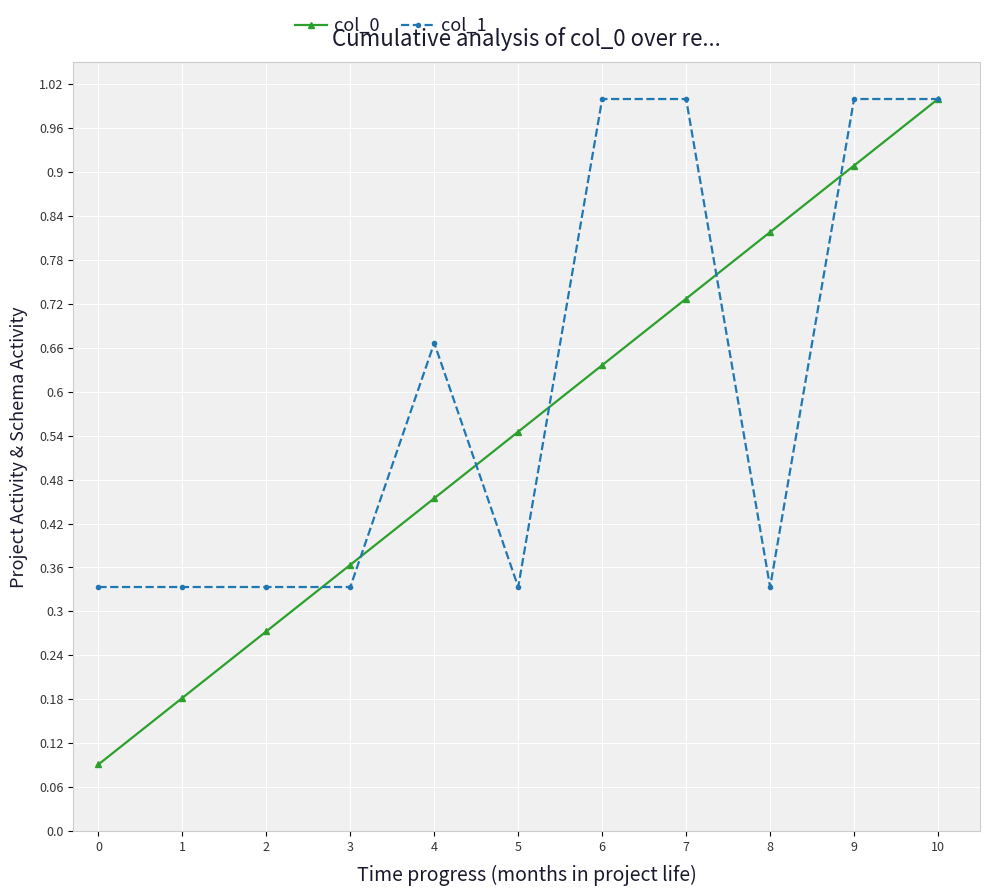

Which series has the largest total across all categories?

col_1